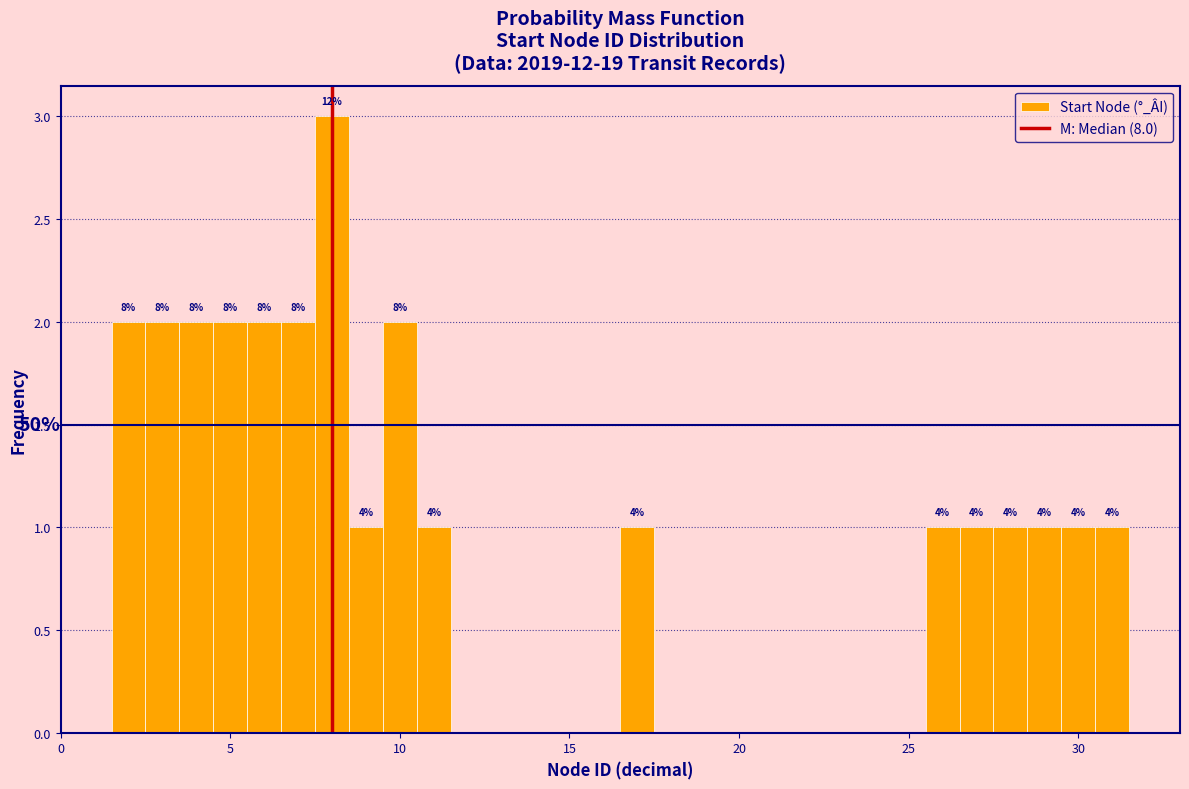

Read against the x-axis, roughly where is the centre of the tallest bar?

8.0